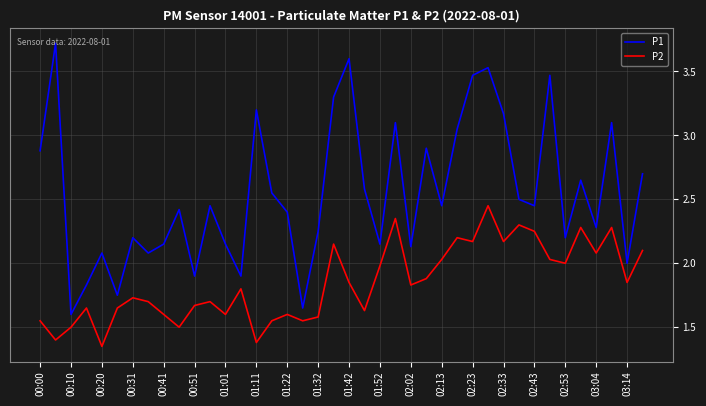

Rank the series by their maximum value, from lowest to highest.

P2, P1